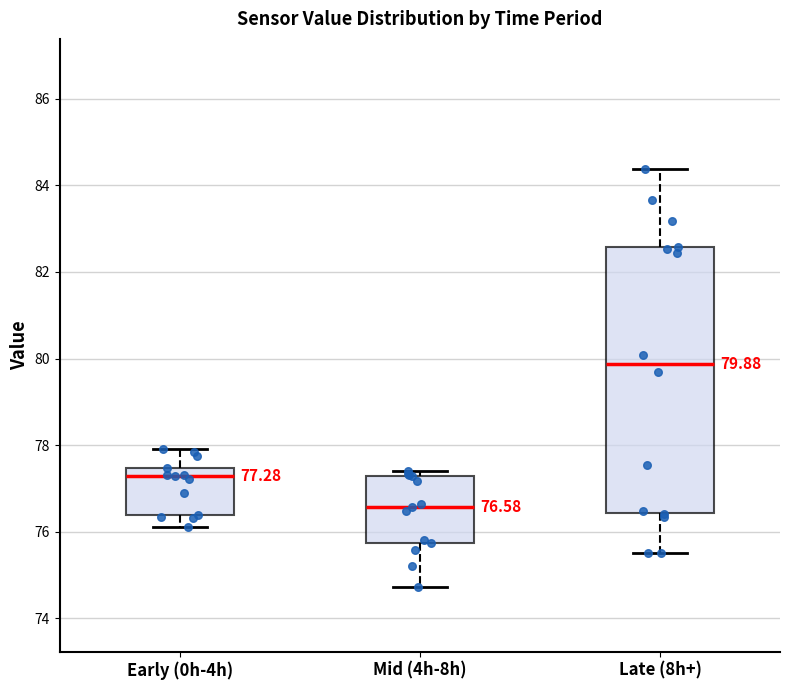

Which box has the highest median line?

Late (8h+)